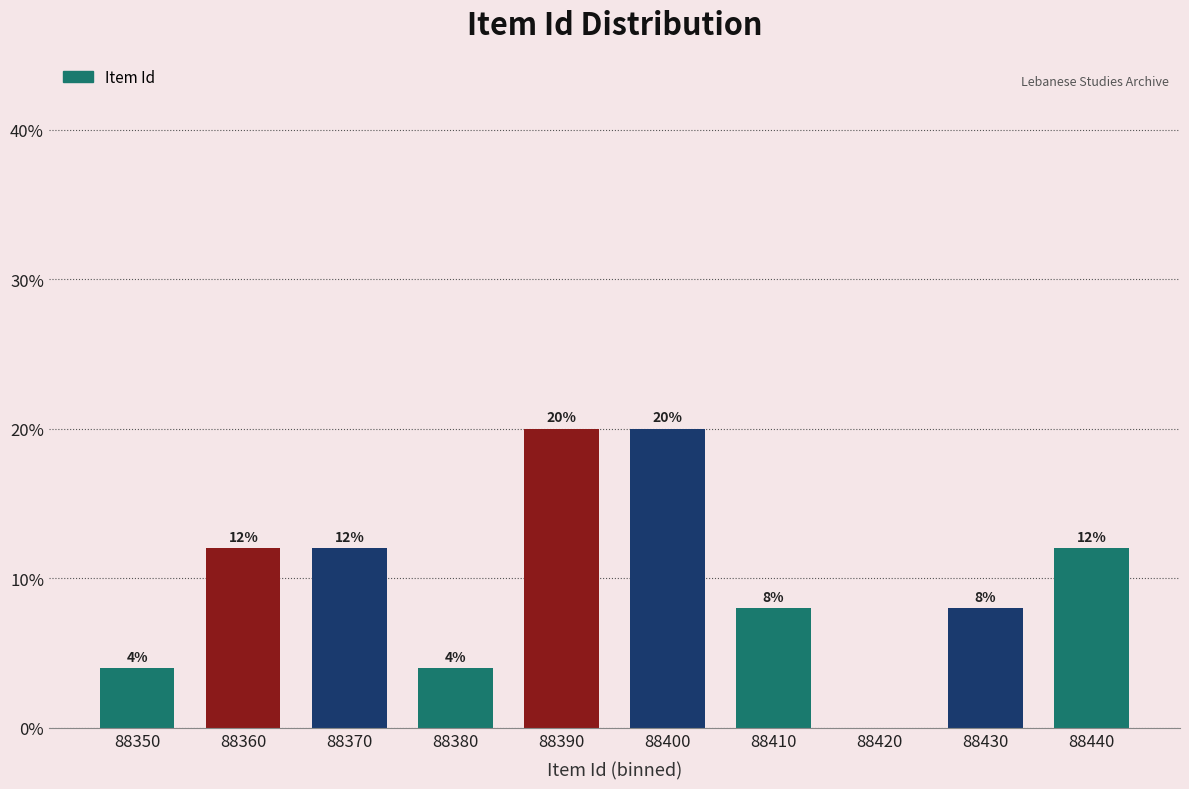

Reading right to left, what are all the values shown in this chart?

88440=12	88430=8	88420=0	88410=8	88400=20	88390=20	88380=4	88370=12	88360=12	88350=4